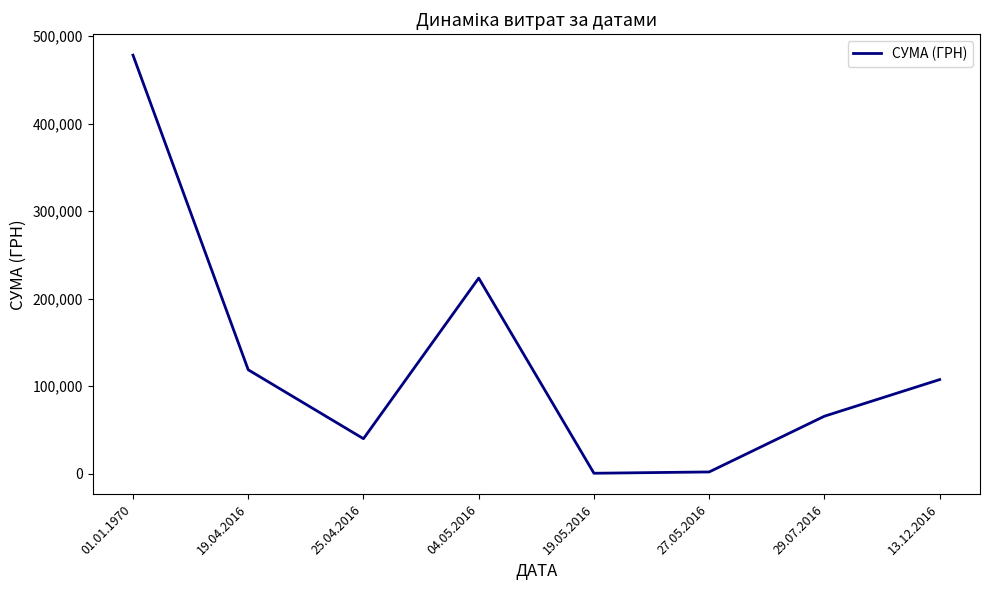

What position from the left is 19.05.2016?

5